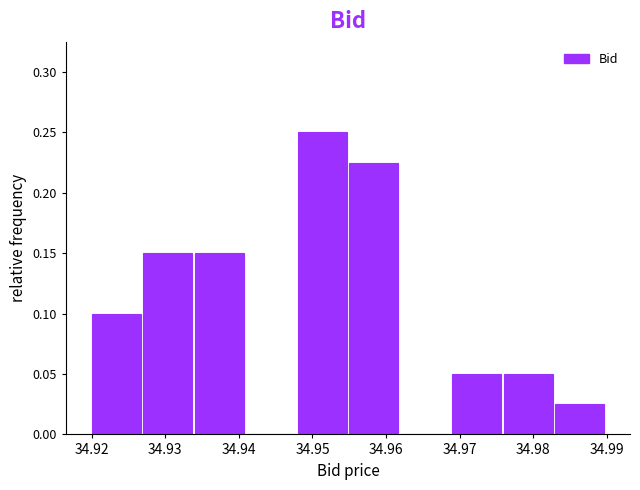

How tall is the bar that spans 34.969 to 34.976 on the x-axis? The values are not printed on the chart, so give them approximately, as read against the axis.

0.050